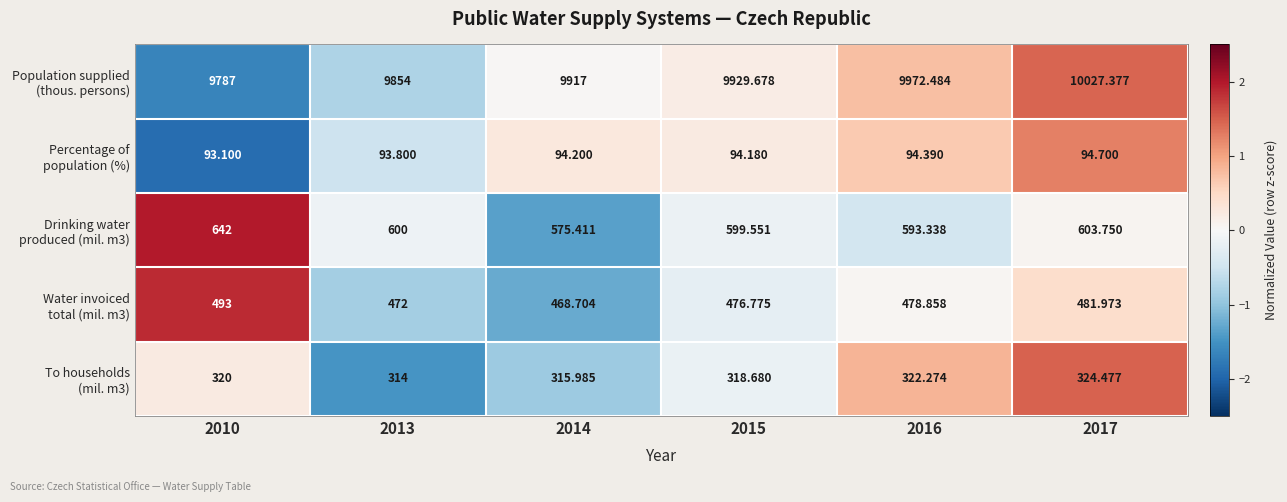

How many series are shown in this chart?

5